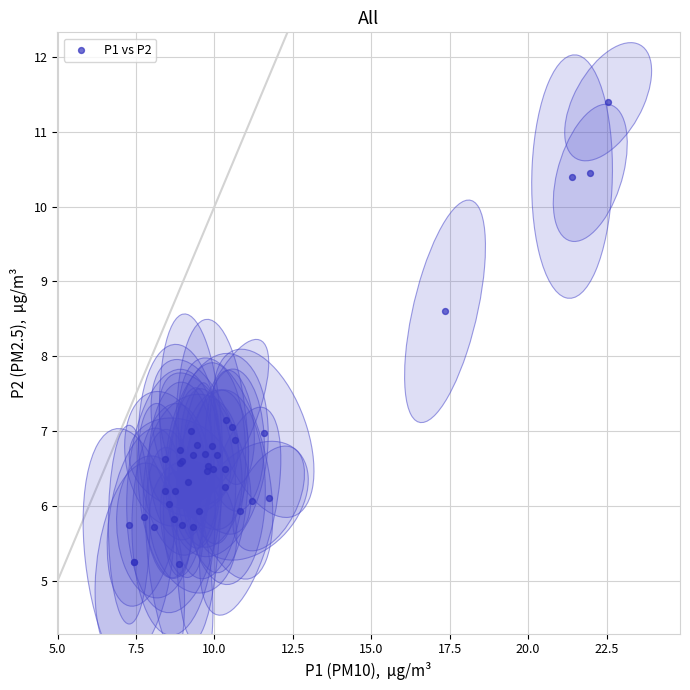

What Y value in the scatter plot is closest to 8?

8.6